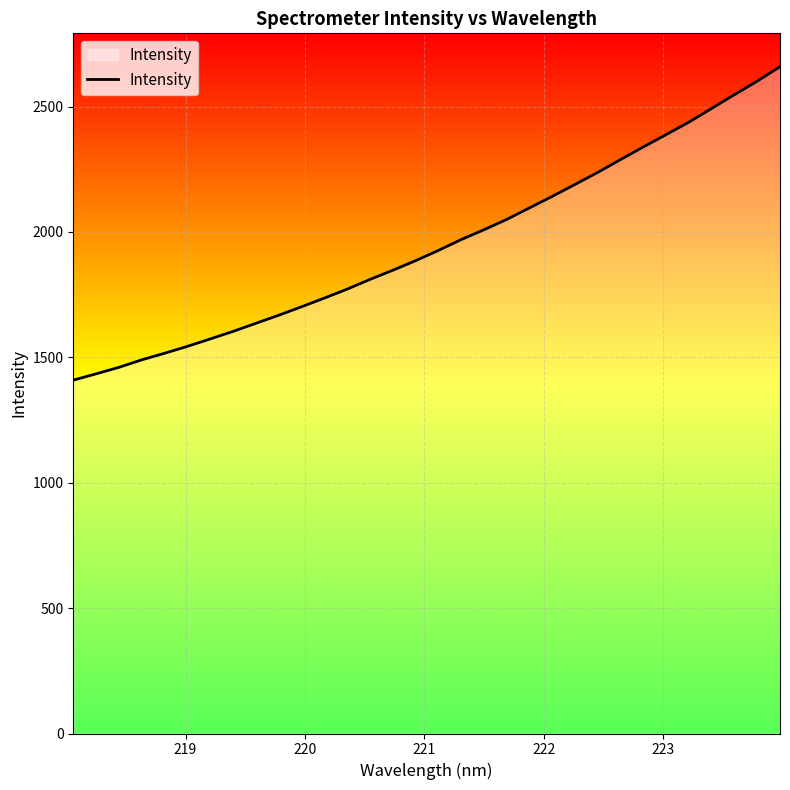

What is the minimum value shown in the chart?

1409.0